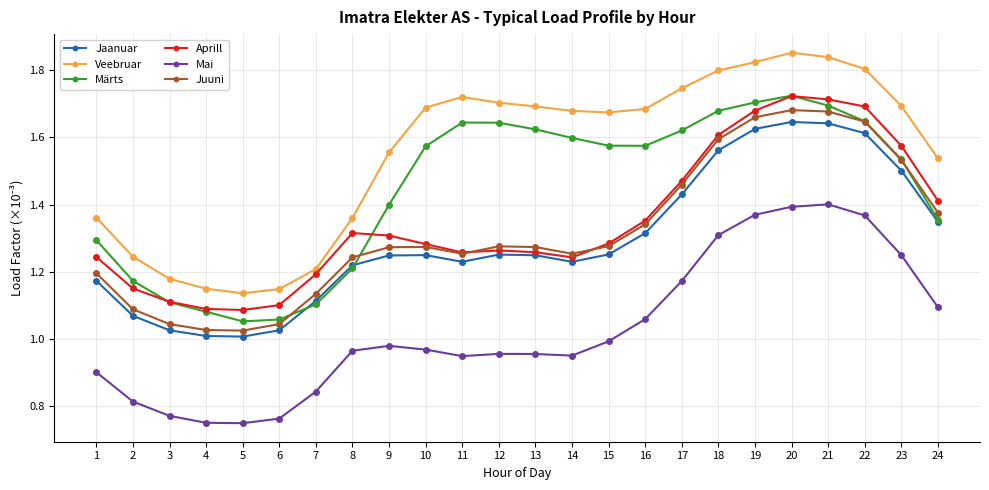

Between 8 and 13, which series saw the biggest shift?

Märts